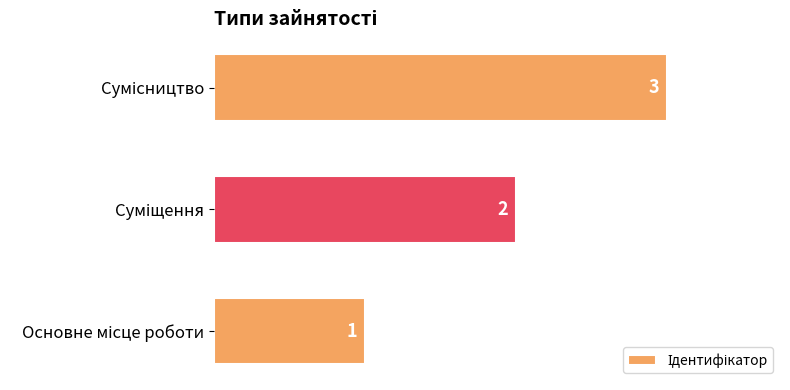

What is the maximum value shown in the chart?

3